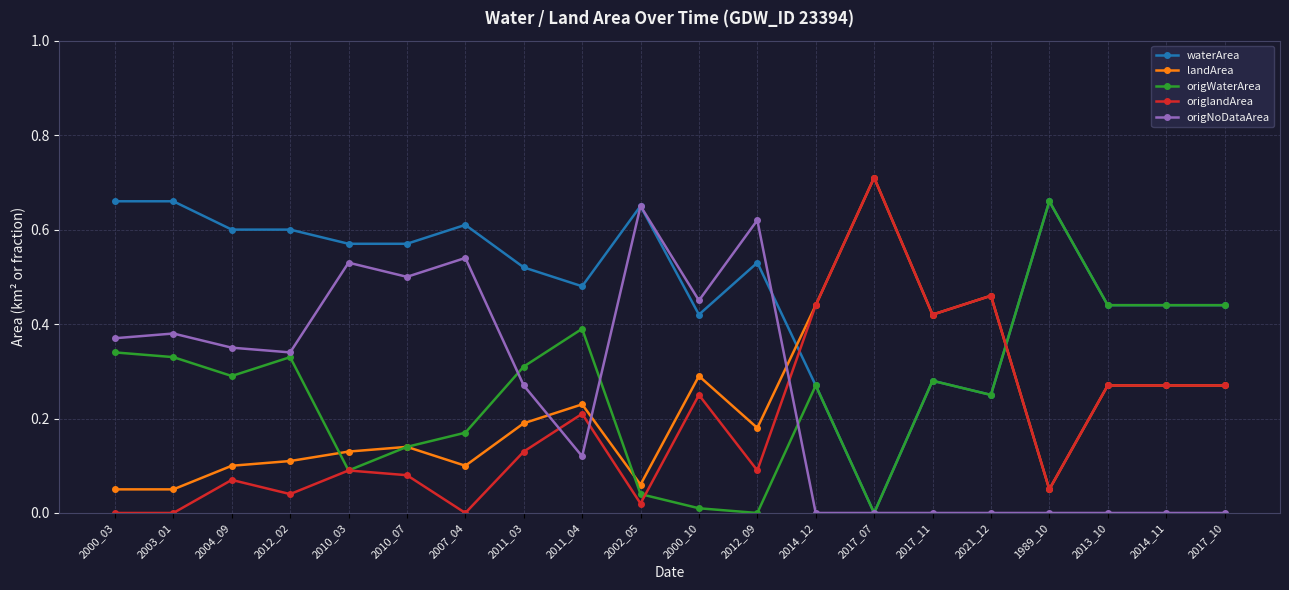

True or false: origNoDataArea has a value of 0.2 at 1989_10.

False